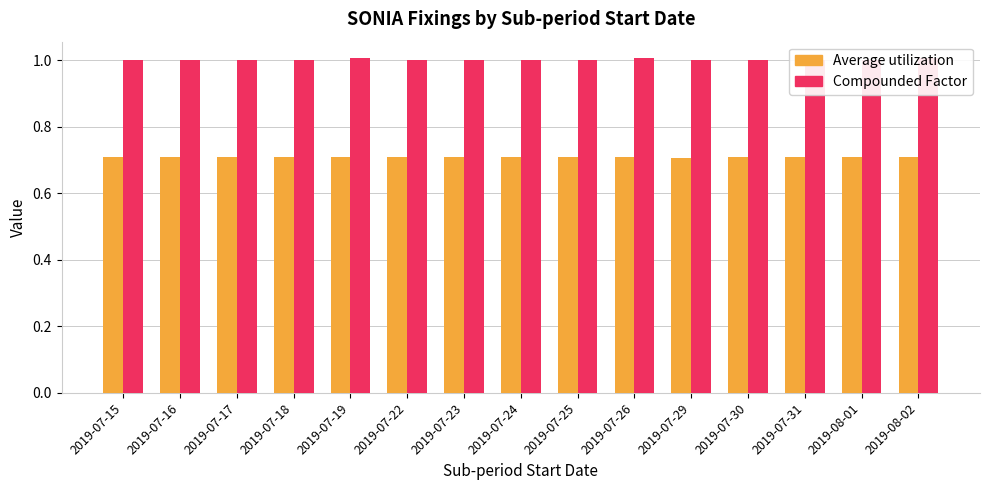

What is the smallest value displayed?

0.7